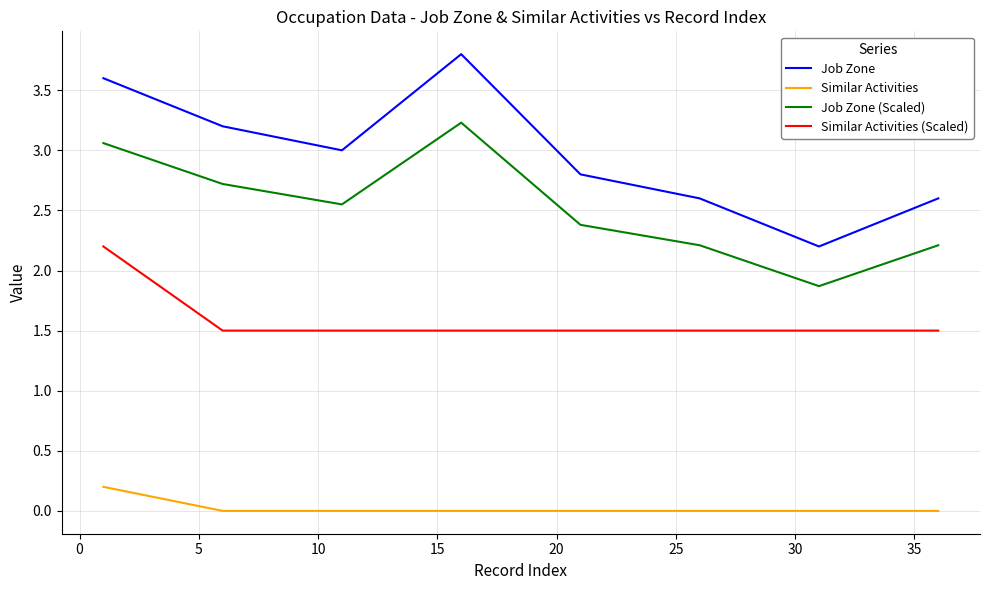

What is the lowest value of the Job Zone (Scaled) series?

1.9